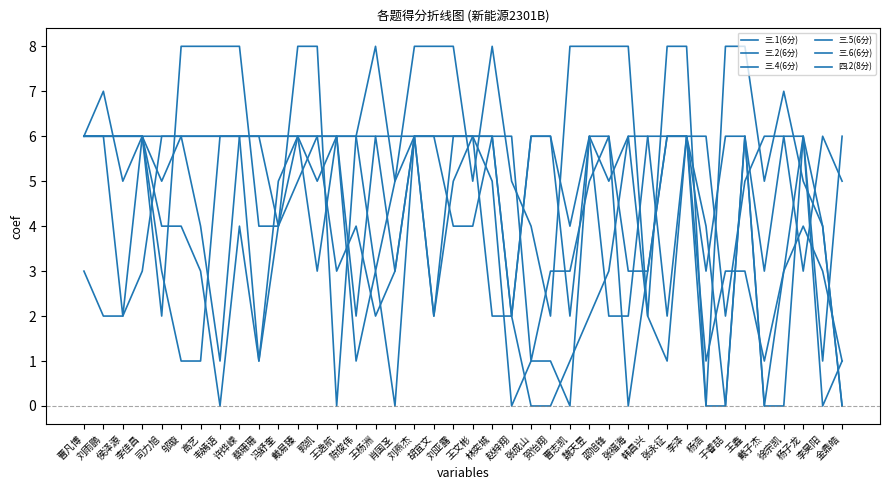

Does the chart display data point markers on the line(s)?

No